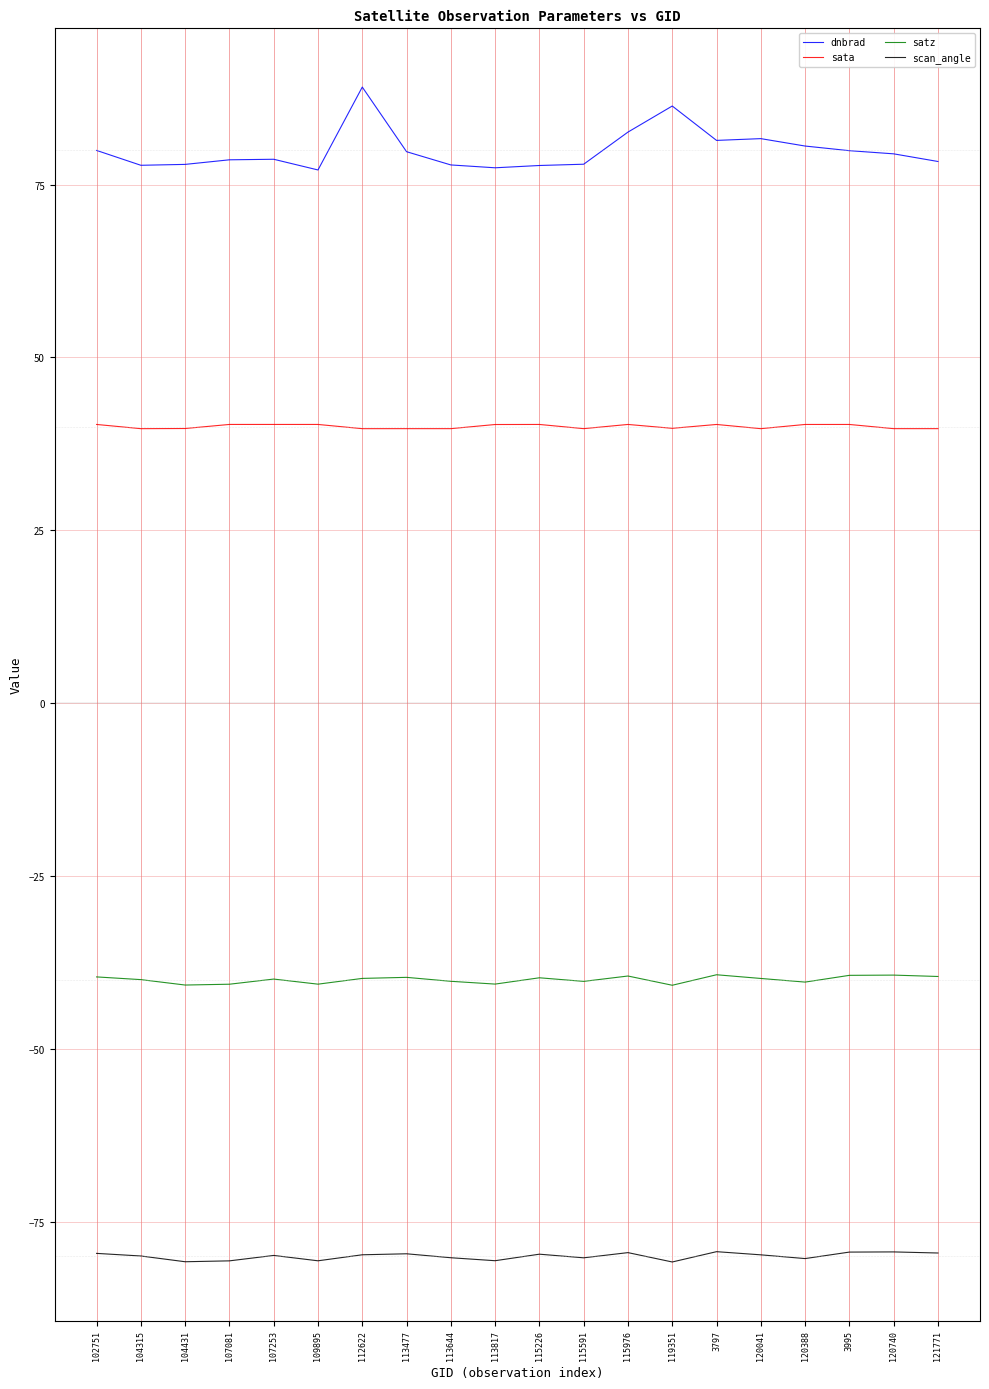

What position from the right is 107253?

16